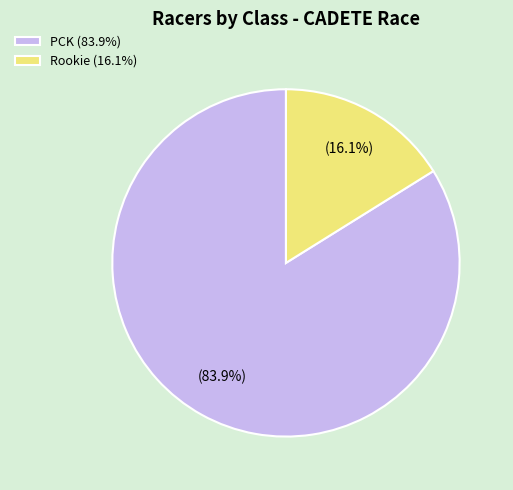

What portion of the pie excludes PCK (83.9%)?

16.1%